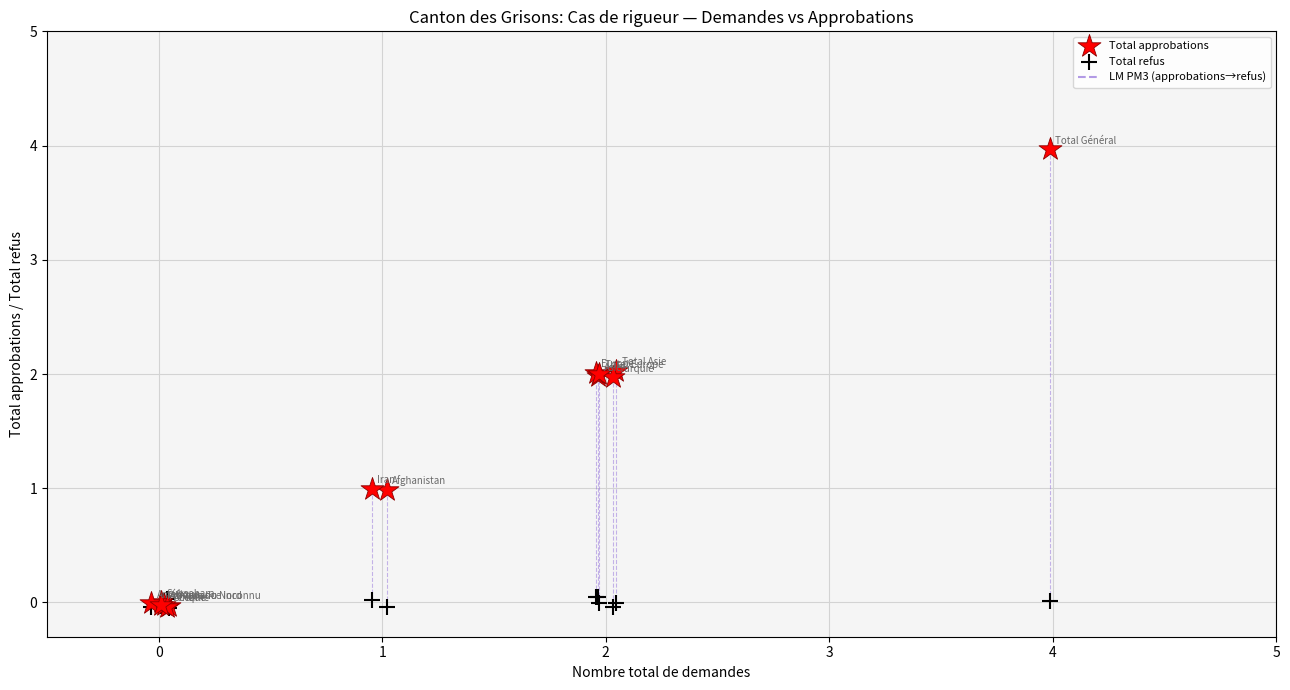

Which series reaches the maximum Y coordinate?

Total approbations